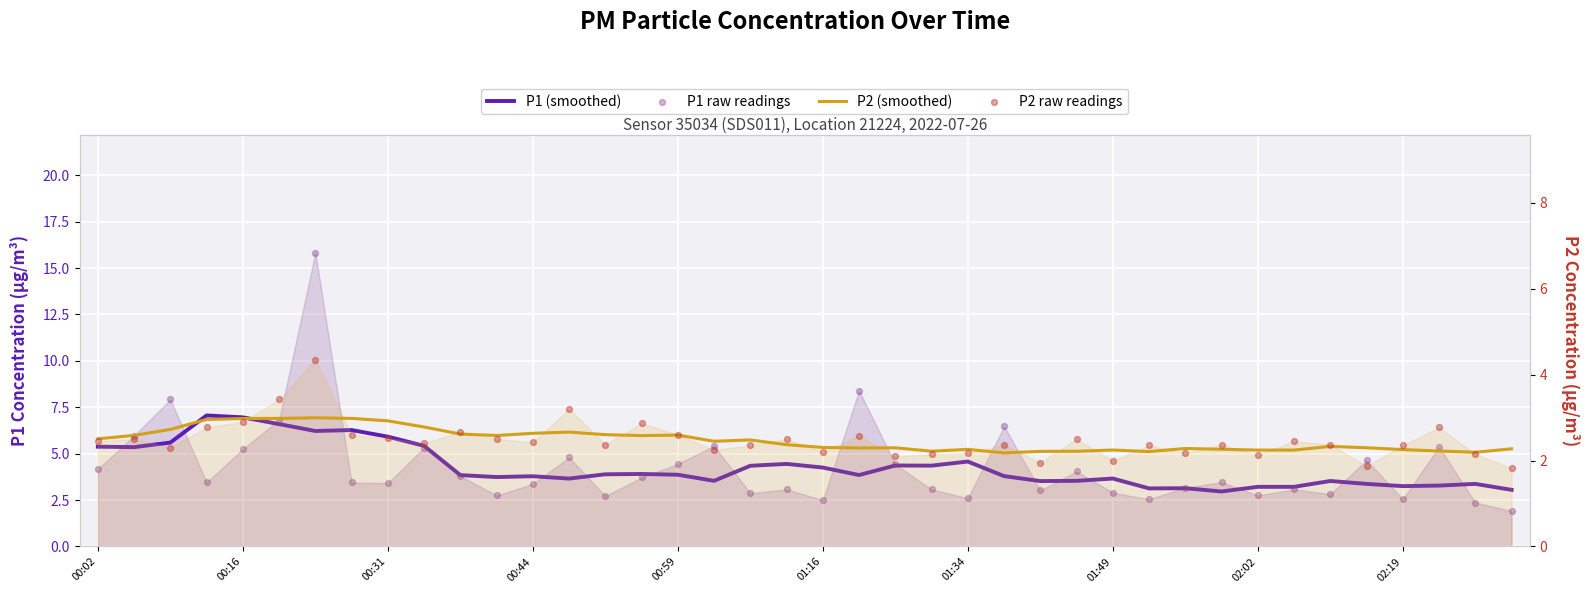

Which series contains the highest Y value?

P1 raw readings